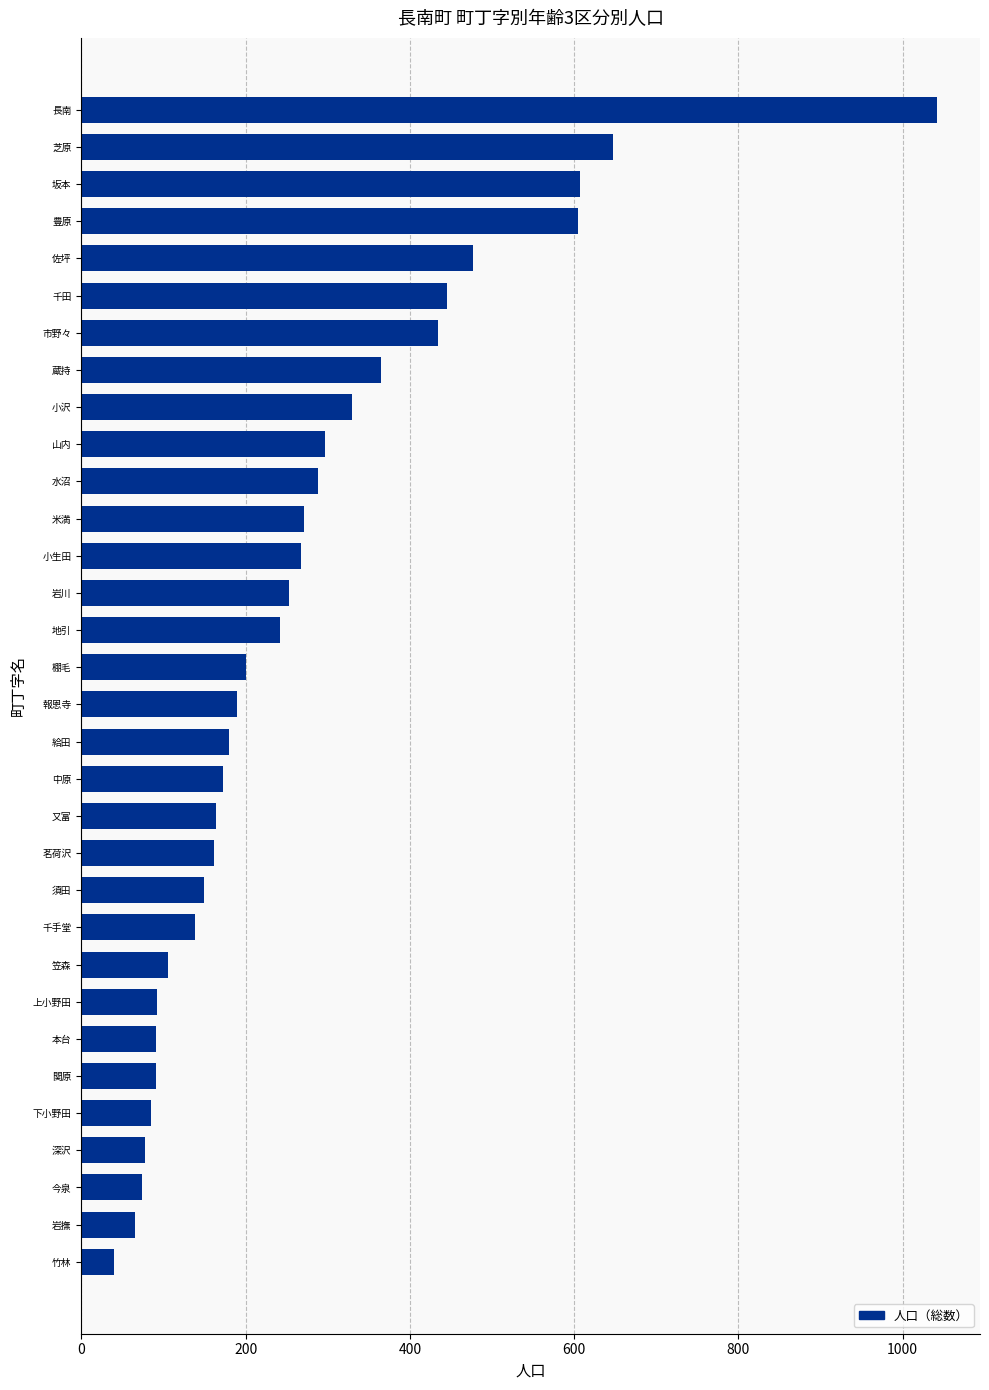

What is the greatest value displayed?

1042